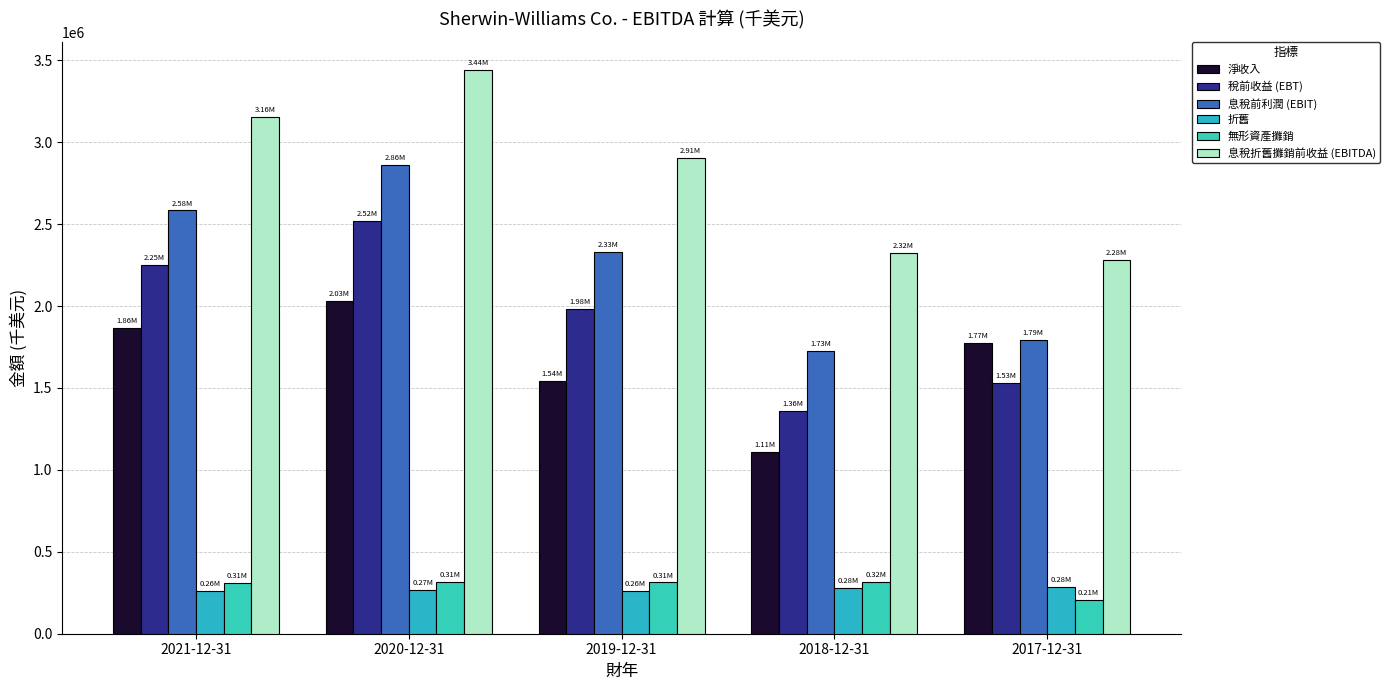

True or false: 折舊 has a value of 262100 at 2019-12-31.

True